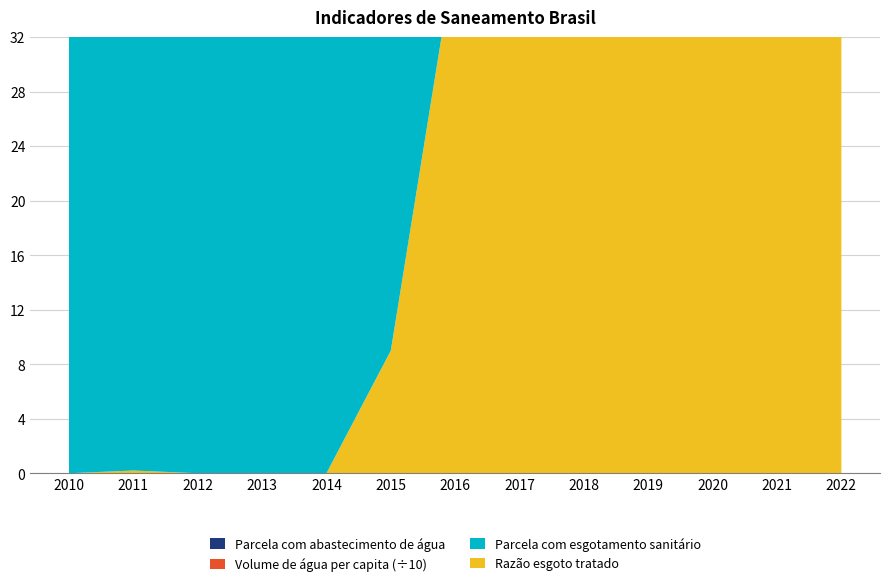

Reading left to right, list all the values displayed in this chart.

Parcela com abastecimento de água: 0.8	0.8	0.8	0.8	0.8	0.8	0.8	0.8	0.8	0.8	0.8	0.8	0.8
Parcela com esgotamento sanitário: 0.3	0.3	0.3	0.3	0.3	0.5	0.5	0.4	0.4	0.4	0.4	0.4	0.3
Volume de água per capita (l/hab/dia): 145.8	149.4	153.4	147.8	145.3	127.2	127.5	127.4	124.3	127.4	126.7	130.4	137.7
Razão esgoto tratado: 0.0	0.0	0.0	0.0	0.0	0.0	0.2	0.2	0.3	0.3	0.4	0.3	0.3